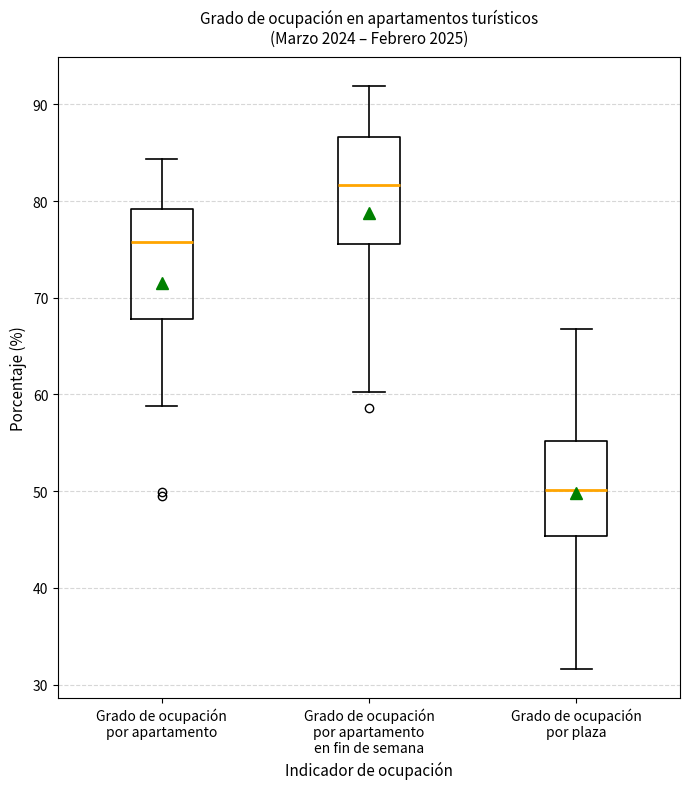

Where is the upper edge of the box for Grado de ocupación por apartamento en fin de semana on the y-axis? The values are not printed on the chart, so give them approximately, as read against the axis.

87